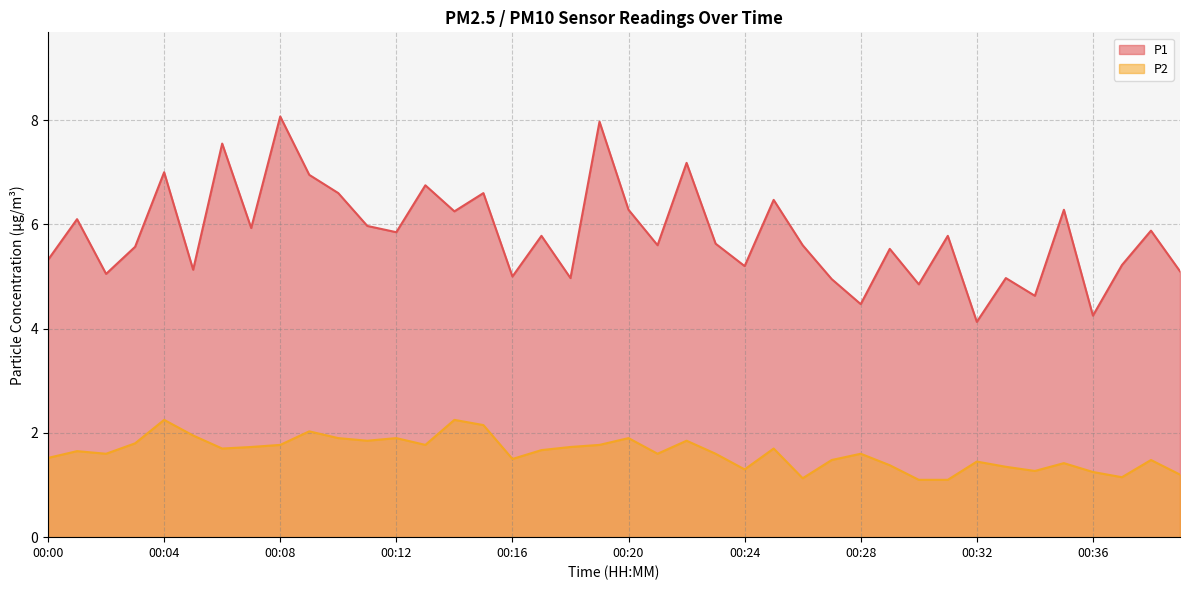

List the series in order of their overall mean, highest first.

P1, P2